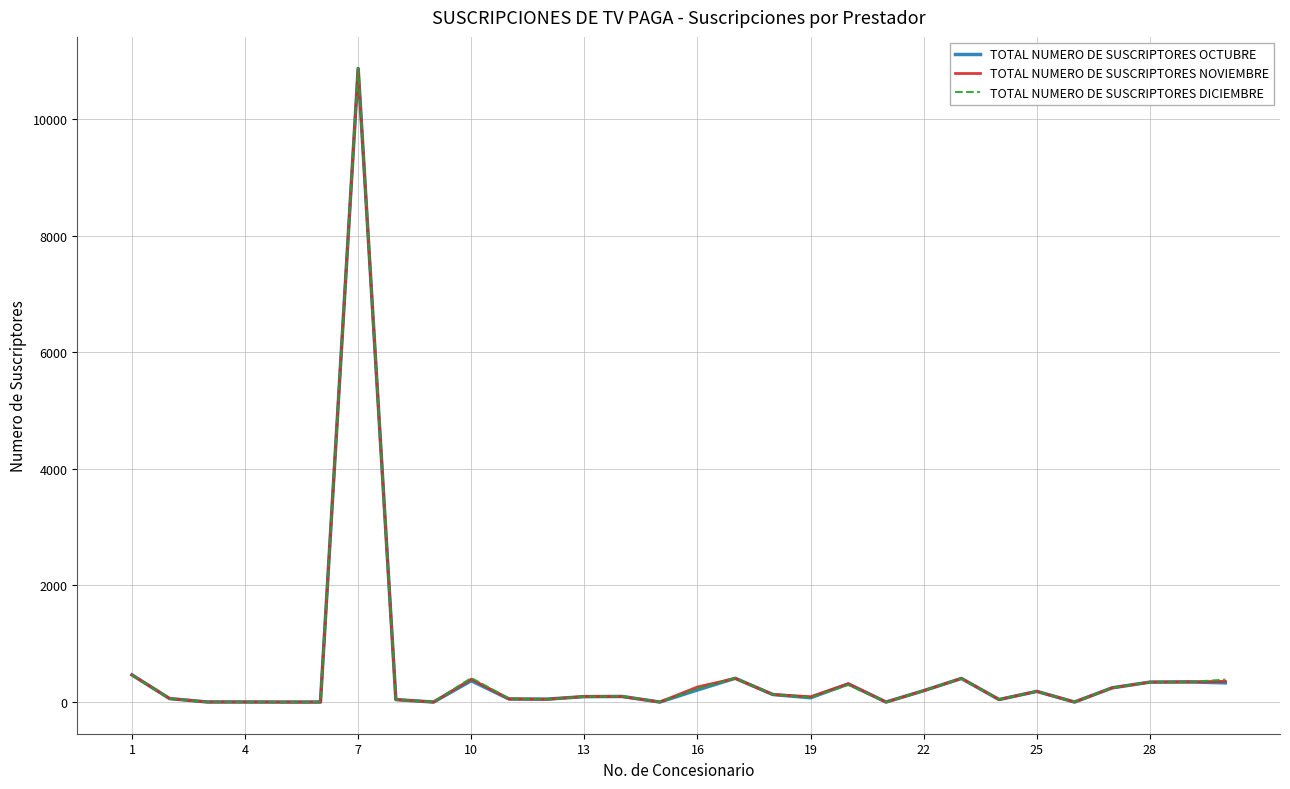

What is the sum of all TOTAL NUMERO DE SUSCRIPTORES DICIEMBRE values?

15432